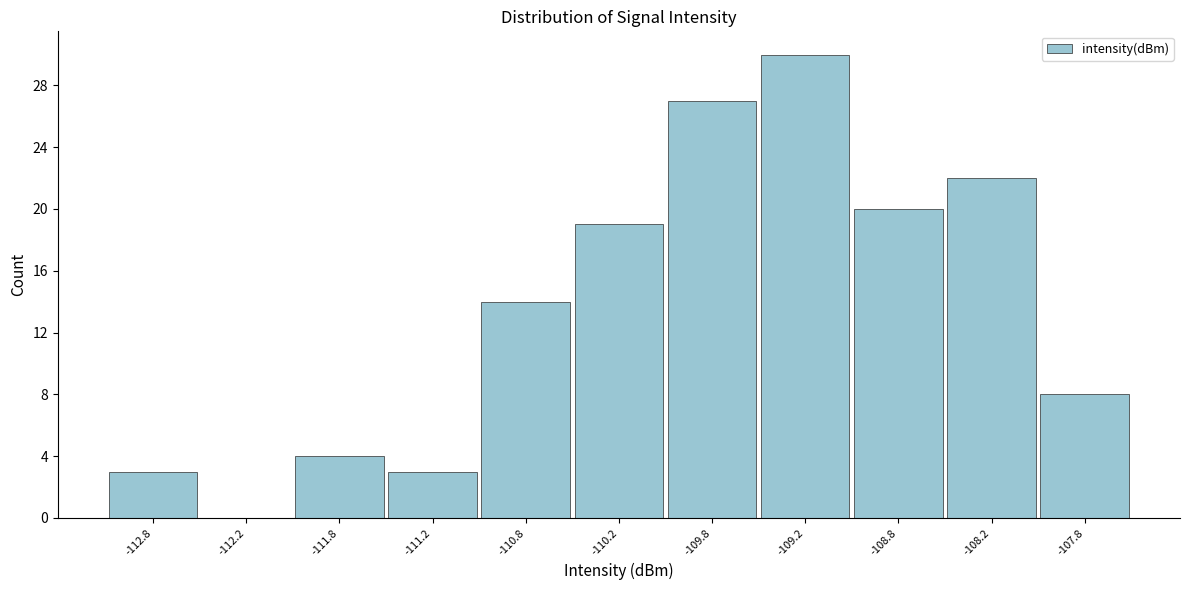

Reading left to right, transcribe this chart: for each bar, give the range it covers on the x-axis and its height. The values are not printed on the chart, so give them approximately, as read against the axis.

-113.0 to -112.5: 3
-112.5 to -112.0: 0
-112.0 to -111.5: 4
-111.5 to -111.0: 3
-111.0 to -110.5: 14
-110.5 to -110.0: 19
-110.0 to -109.5: 27
-109.5 to -109.0: 30
-109.0 to -108.5: 20
-108.5 to -108.0: 22
-108.0 to -107.5: 8